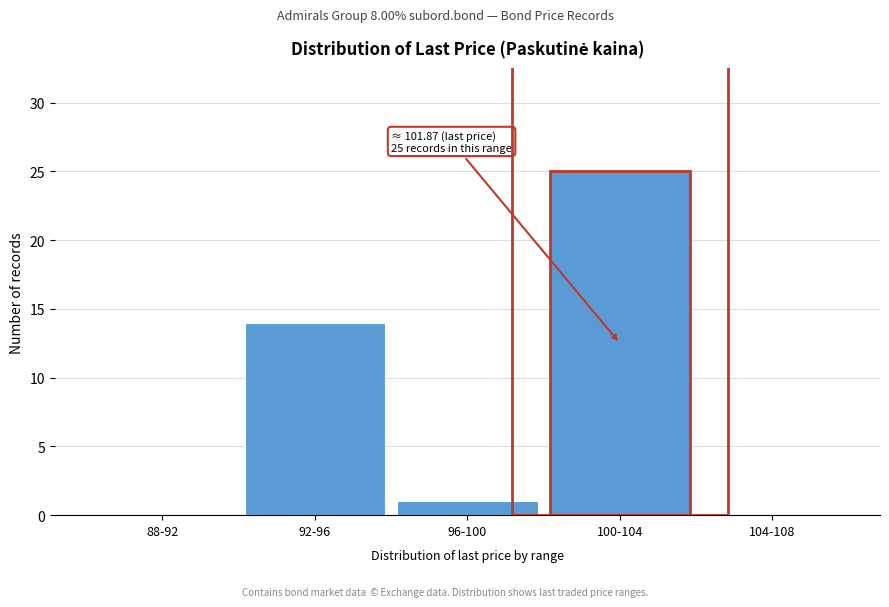

Reading right to left, extract all data points from this chart.

104-108=0	100-104=25	96-100=1	92-96=14	88-92=0